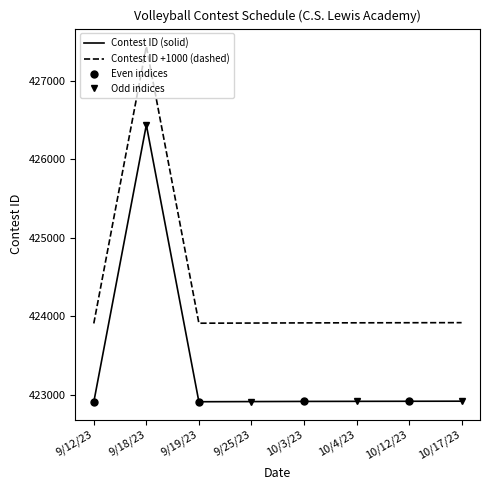

The value of Contest ID +1000 (dashed) at 9/25/23 is 652351. True or false?

False